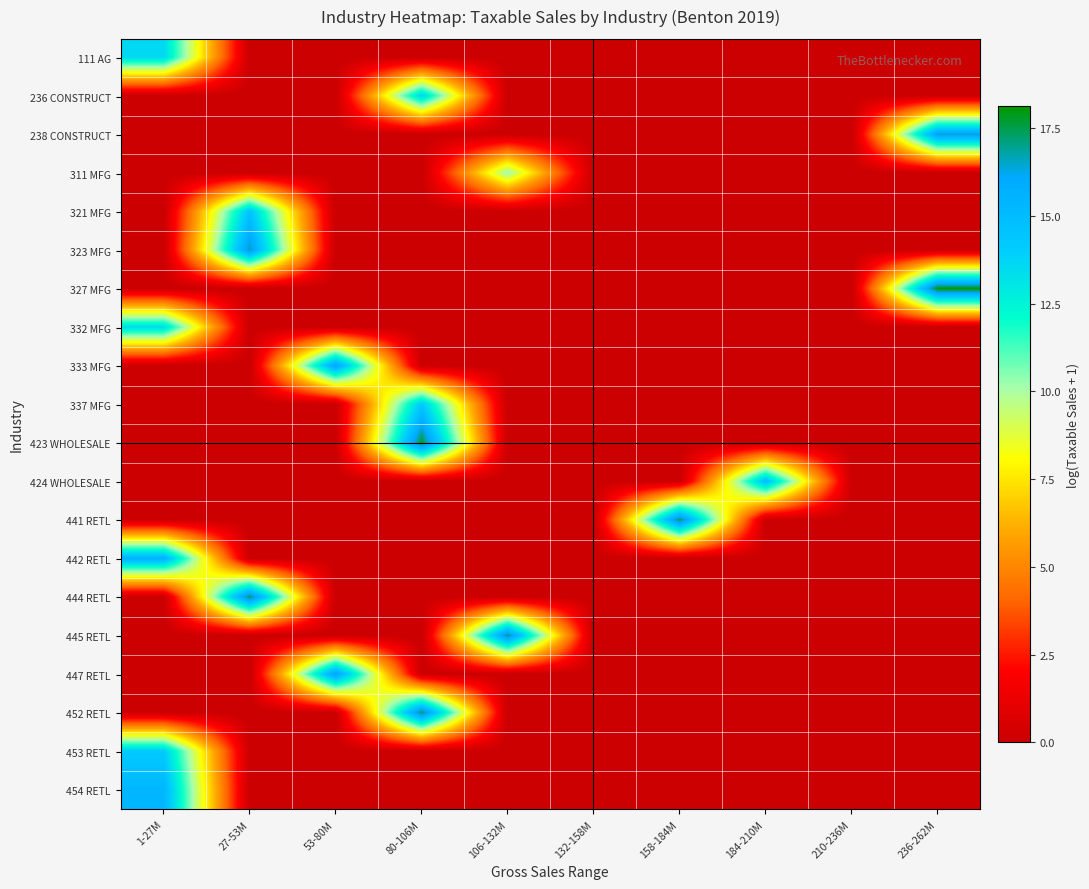

Reading left to right, extract all data points from this chart.

111 AG: 1-27M=13.6	27-53M=0.0	53-80M=0.0	80-106M=0.0	106-132M=0.0	132-158M=0.0	158-184M=0.0	184-210M=0.0	210-236M=0.0	236-262M=0.0
236 CONSTRUCT: 1-27M=0.0	27-53M=0.0	53-80M=0.0	80-106M=13.8	106-132M=0.0	132-158M=0.0	158-184M=0.0	184-210M=0.0	210-236M=0.0	236-262M=0.0
238 CONSTRUCT: 1-27M=0.0	27-53M=0.0	53-80M=0.0	80-106M=0.0	106-132M=0.0	132-158M=0.0	158-184M=0.0	184-210M=0.0	210-236M=0.0	236-262M=16.5
311 MFG: 1-27M=0.0	27-53M=0.0	53-80M=0.0	80-106M=0.0	106-132M=10.3	132-158M=0.0	158-184M=0.0	184-210M=0.0	210-236M=0.0	236-262M=0.0
321 MFG: 1-27M=0.0	27-53M=14.5	53-80M=0.0	80-106M=0.0	106-132M=0.0	132-158M=0.0	158-184M=0.0	184-210M=0.0	210-236M=0.0	236-262M=0.0
323 MFG: 1-27M=0.0	27-53M=16.7	53-80M=0.0	80-106M=0.0	106-132M=0.0	132-158M=0.0	158-184M=0.0	184-210M=0.0	210-236M=0.0	236-262M=0.0
327 MFG: 1-27M=0.0	27-53M=0.0	53-80M=0.0	80-106M=0.0	106-132M=0.0	132-158M=0.0	158-184M=0.0	184-210M=0.0	210-236M=0.0	236-262M=18.1
332 MFG: 1-27M=13.4	27-53M=0.0	53-80M=0.0	80-106M=0.0	106-132M=0.0	132-158M=0.0	158-184M=0.0	184-210M=0.0	210-236M=0.0	236-262M=0.0
333 MFG: 1-27M=0.0	27-53M=0.0	53-80M=16.3	80-106M=0.0	106-132M=0.0	132-158M=0.0	158-184M=0.0	184-210M=0.0	210-236M=0.0	236-262M=0.0
337 MFG: 1-27M=0.0	27-53M=0.0	53-80M=0.0	80-106M=14.2	106-132M=0.0	132-158M=0.0	158-184M=0.0	184-210M=0.0	210-236M=0.0	236-262M=0.0
423 WHOLESALE: 1-27M=0.0	27-53M=0.0	53-80M=0.0	80-106M=17.8	106-132M=0.0	132-158M=0.0	158-184M=0.0	184-210M=0.0	210-236M=0.0	236-262M=0.0
424 WHOLESALE: 1-27M=0.0	27-53M=0.0	53-80M=0.0	80-106M=0.0	106-132M=0.0	132-158M=0.0	158-184M=0.0	184-210M=14.9	210-236M=0.0	236-262M=0.0
441 RETL: 1-27M=0.0	27-53M=0.0	53-80M=0.0	80-106M=0.0	106-132M=0.0	132-158M=0.0	158-184M=17.4	184-210M=0.0	210-236M=0.0	236-262M=0.0
442 RETL: 1-27M=15.6	27-53M=0.0	53-80M=0.0	80-106M=0.0	106-132M=0.0	132-158M=0.0	158-184M=0.0	184-210M=0.0	210-236M=0.0	236-262M=0.0
444 RETL: 1-27M=0.0	27-53M=17.5	53-80M=0.0	80-106M=0.0	106-132M=0.0	132-158M=0.0	158-184M=0.0	184-210M=0.0	210-236M=0.0	236-262M=0.0
445 RETL: 1-27M=0.0	27-53M=0.0	53-80M=0.0	80-106M=0.0	106-132M=17.2	132-158M=0.0	158-184M=0.0	184-210M=0.0	210-236M=0.0	236-262M=0.0
447 RETL: 1-27M=0.0	27-53M=0.0	53-80M=16.5	80-106M=0.0	106-132M=0.0	132-158M=0.0	158-184M=0.0	184-210M=0.0	210-236M=0.0	236-262M=0.0
452 RETL: 1-27M=0.0	27-53M=0.0	53-80M=0.0	80-106M=17.4	106-132M=0.0	132-158M=0.0	158-184M=0.0	184-210M=0.0	210-236M=0.0	236-262M=0.0
453 RETL: 1-27M=14.1	27-53M=0.0	53-80M=0.0	80-106M=0.0	106-132M=0.0	132-158M=0.0	158-184M=0.0	184-210M=0.0	210-236M=0.0	236-262M=0.0
454 RETL: 1-27M=15.3	27-53M=0.0	53-80M=0.0	80-106M=0.0	106-132M=0.0	132-158M=0.0	158-184M=0.0	184-210M=0.0	210-236M=0.0	236-262M=0.0